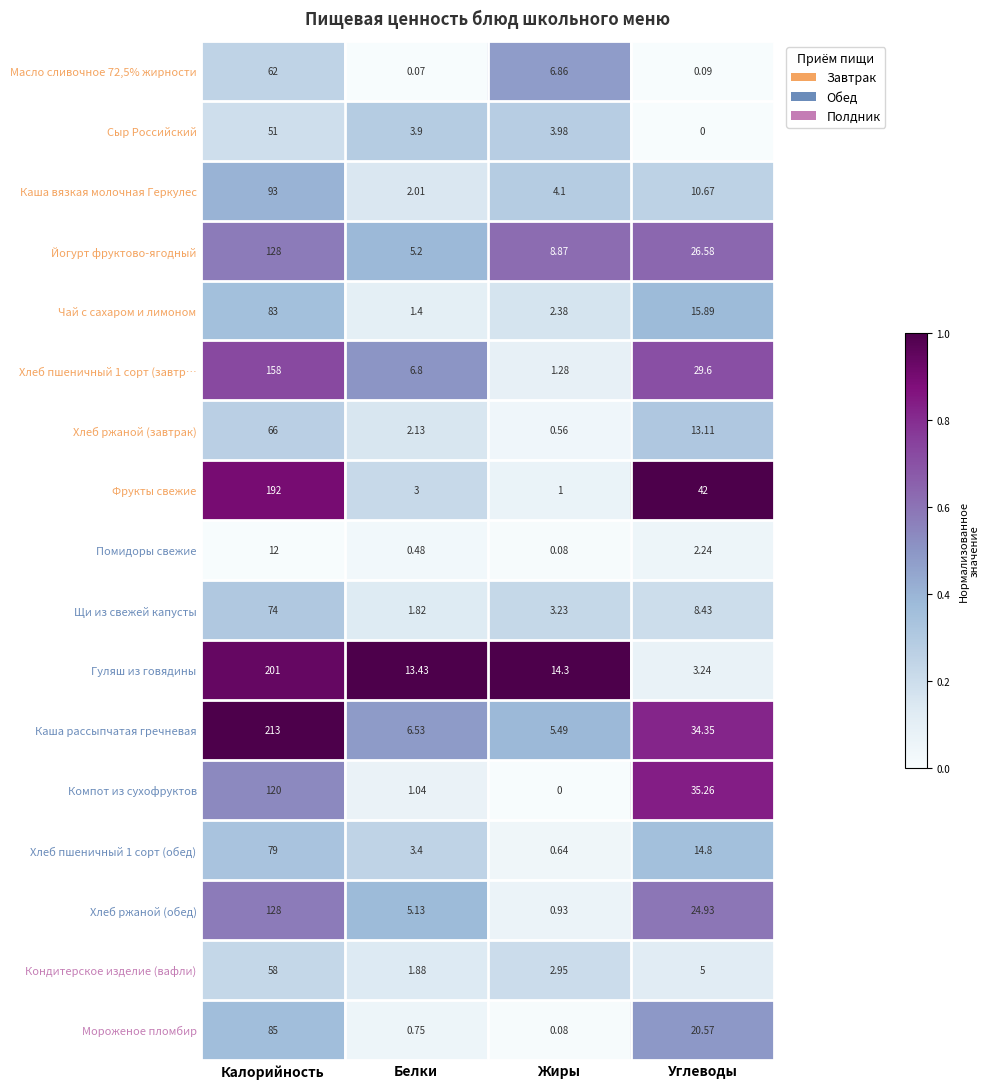

At which label does Хлеб ржаной (обед) first exceed 24?

Калорийность